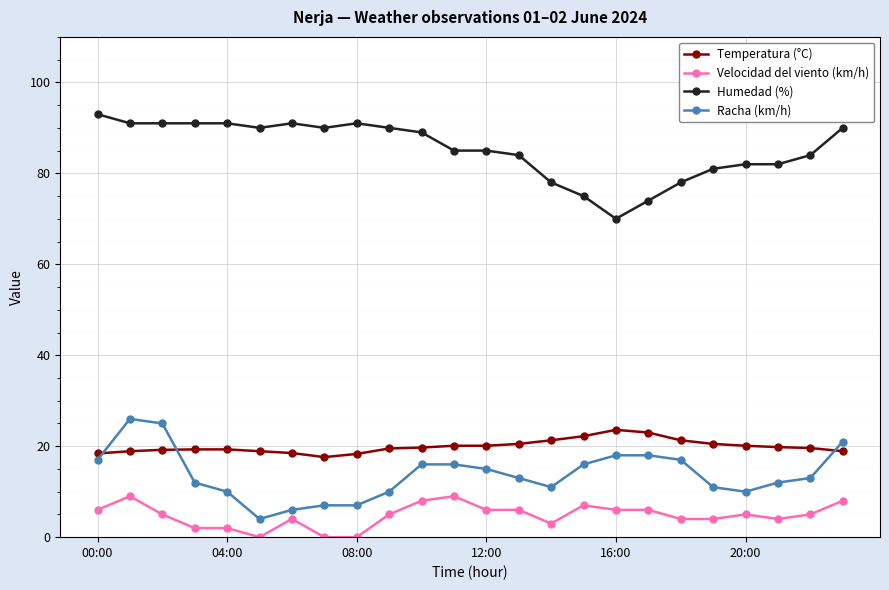

What is the sum of all Humedad (%) values?

2046.0